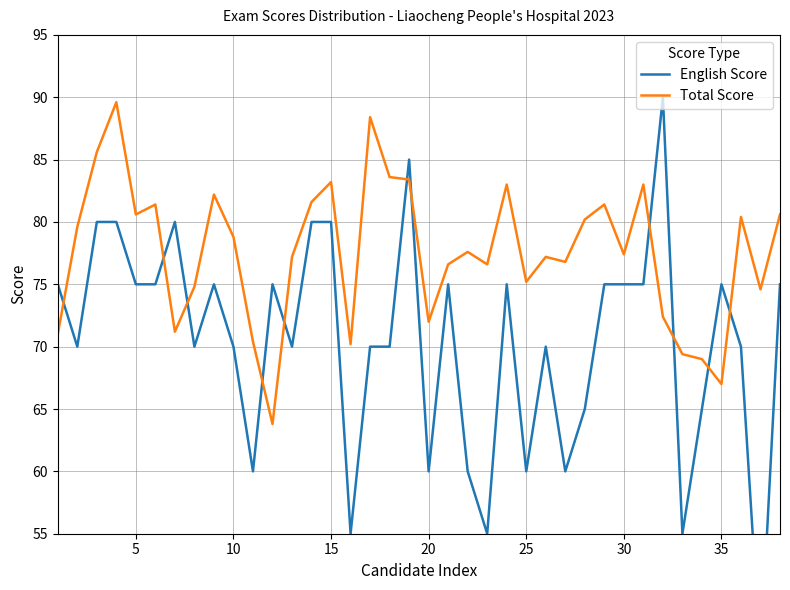

What is the minimum value for Total Score?

63.8